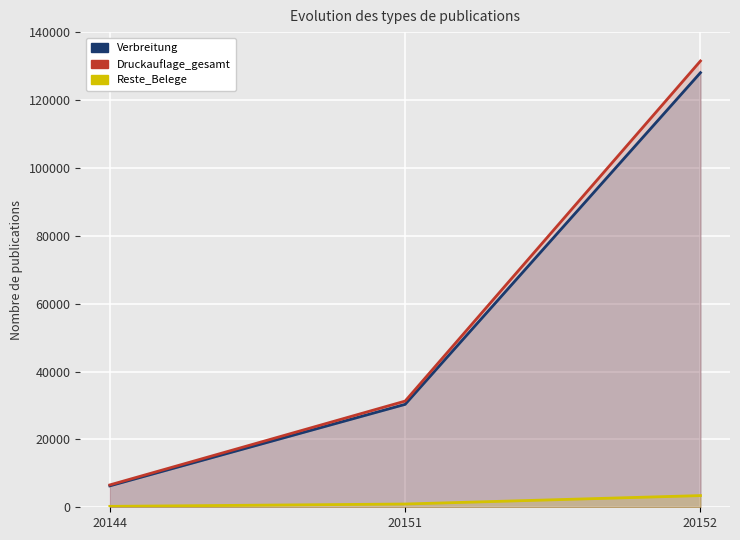

Where is Verbreitung nearest to the value 67185?

20151